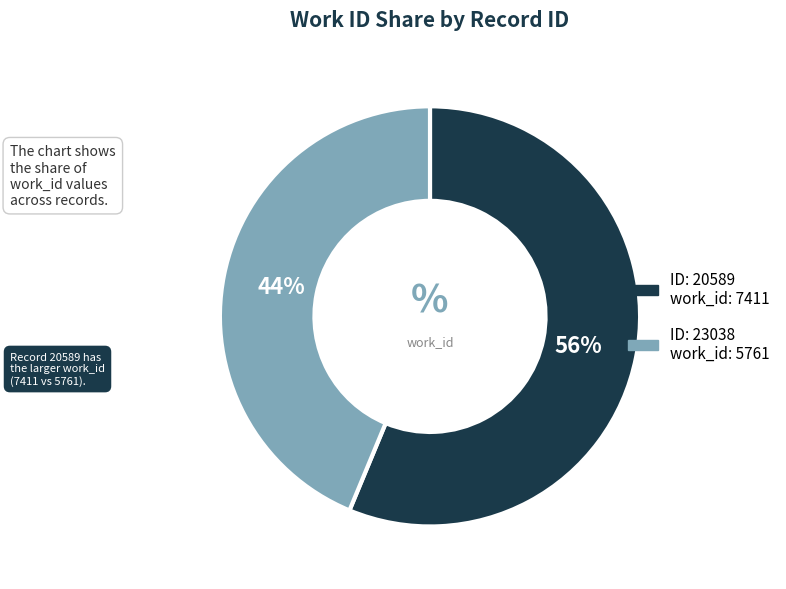

To the nearest percent, what is the average slice percentage?

50%